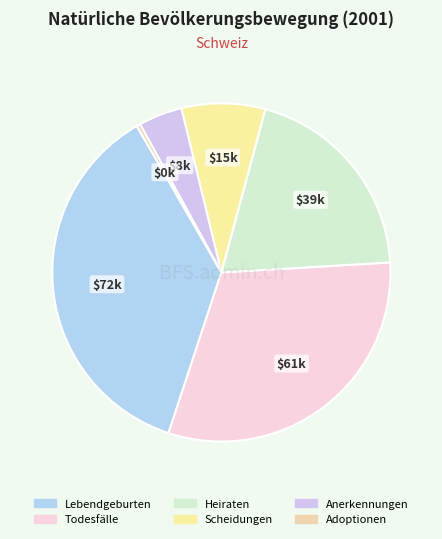

Between Heiraten and Anerkennungen, which is larger?

Heiraten